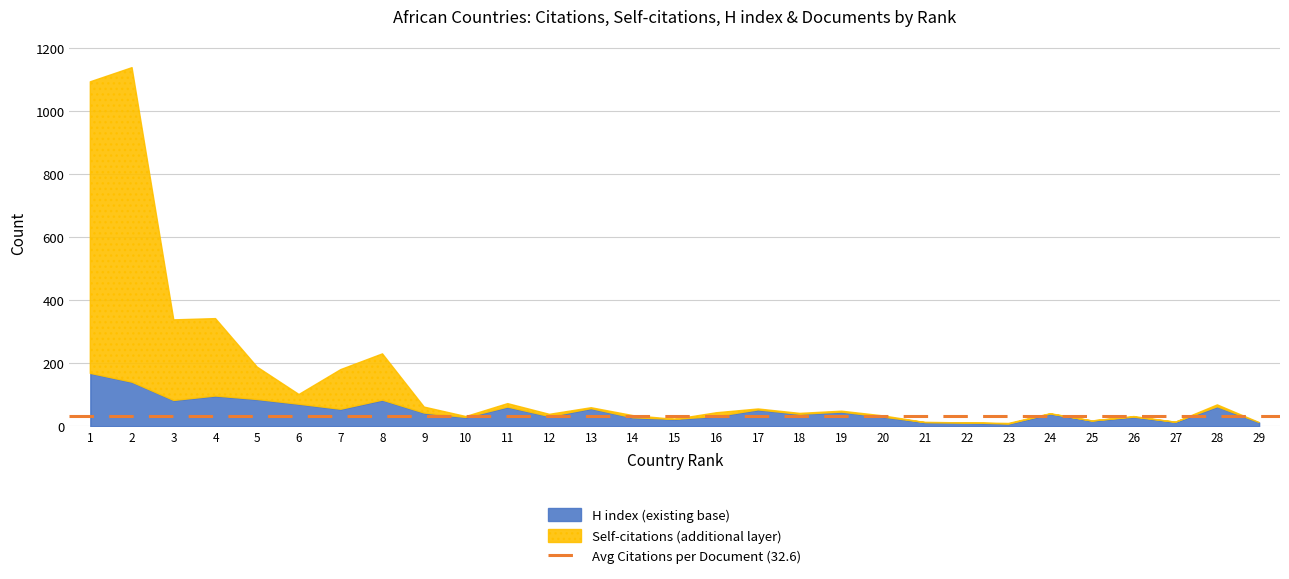

The value of H index (existing base) at 8 is 83. True or false?

True